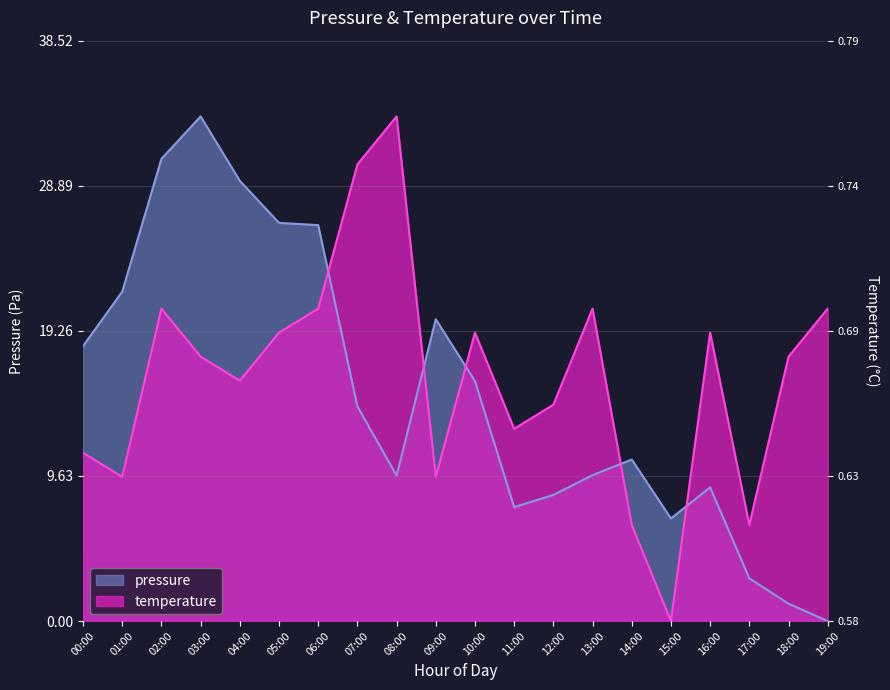

Which category has the lowest value across all series?

19:00